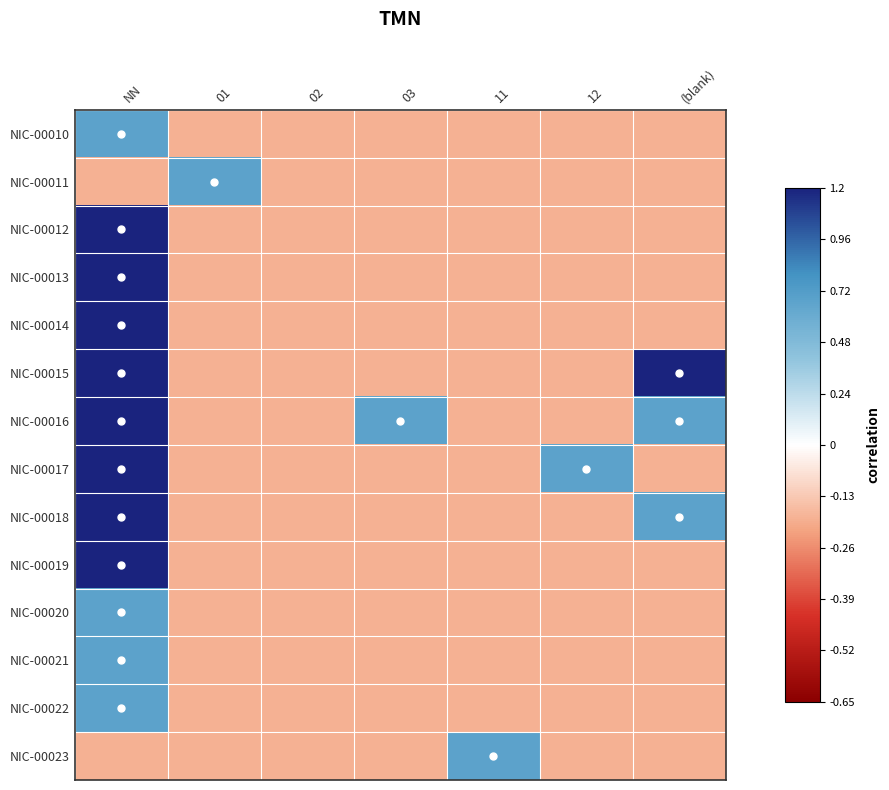

At 11, list the series in order from smallest to largest.

NIC-00010, NIC-00011, NIC-00012, NIC-00013, NIC-00014, NIC-00015, NIC-00016, NIC-00017, NIC-00018, NIC-00019, NIC-00020, NIC-00021, NIC-00022, NIC-00023